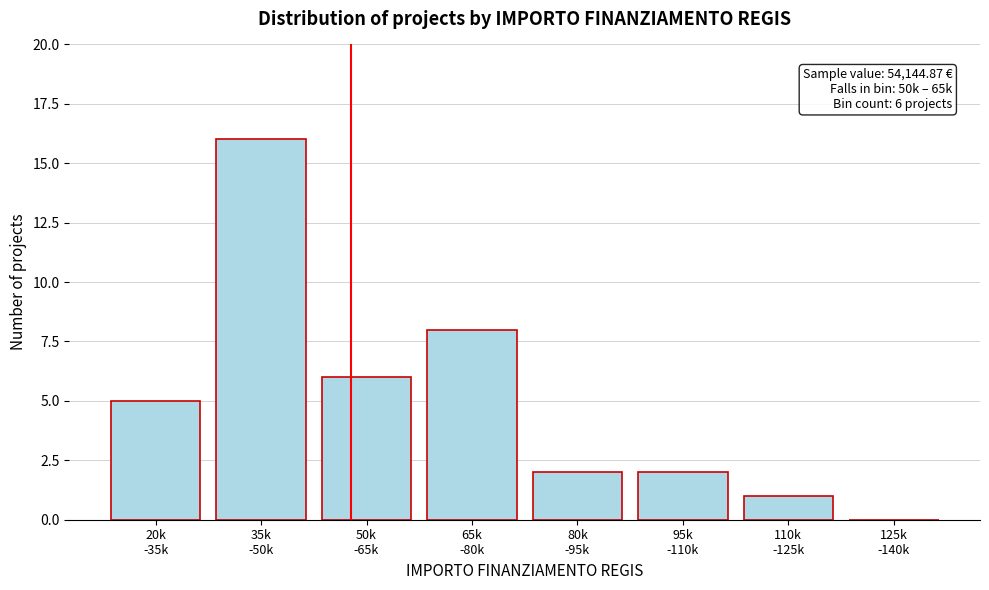

What is the sum of all values?

40